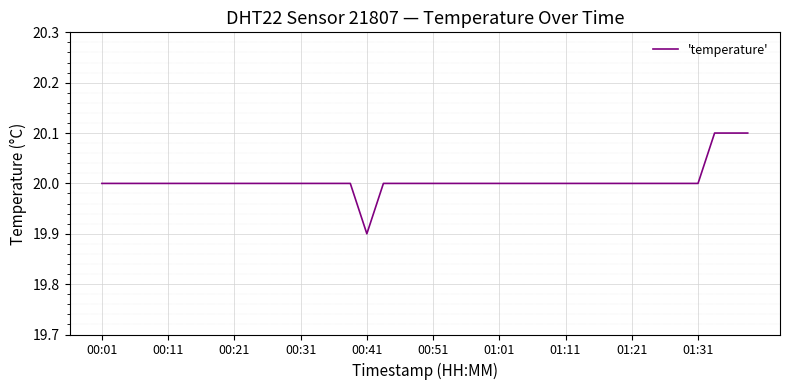

What is the minimum value shown in the chart?

19.9